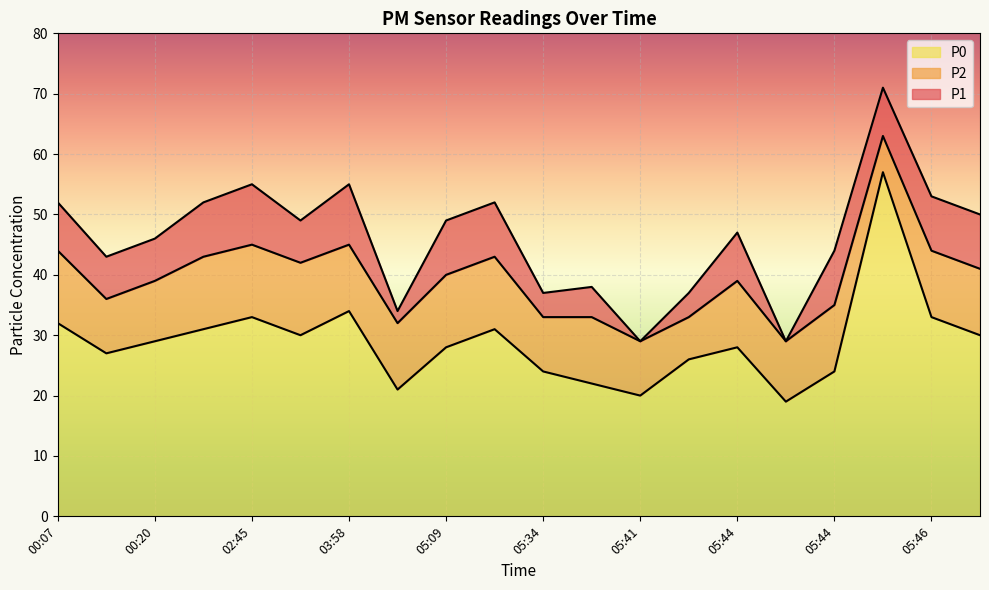

Is it true that P0 equals 20 at 00:07?

False